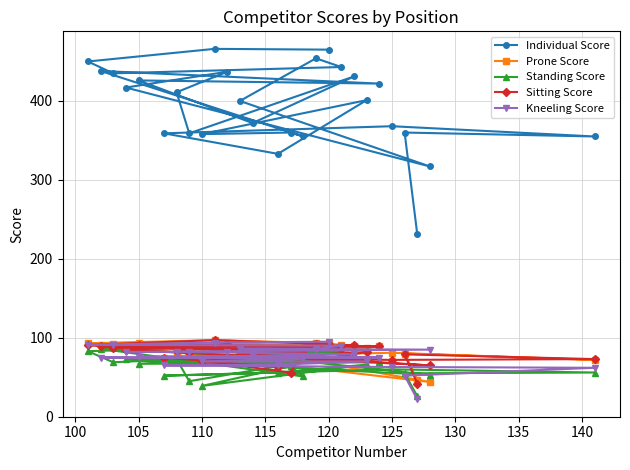

Which series has the largest total across all categories?

Individual Score